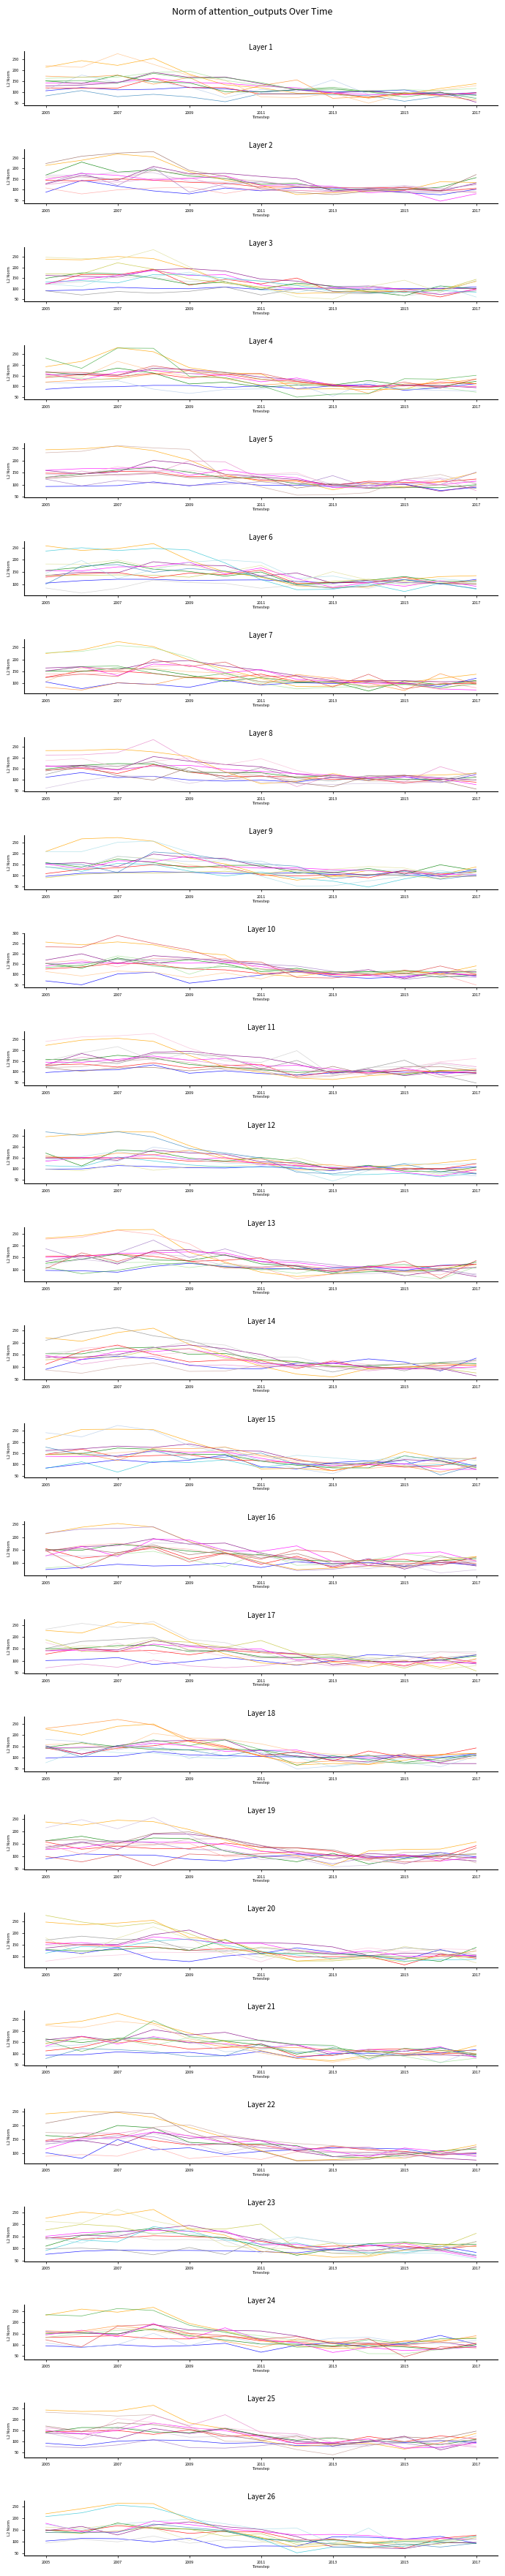

What is the spread (max minus min) of values at 2010?

28.2